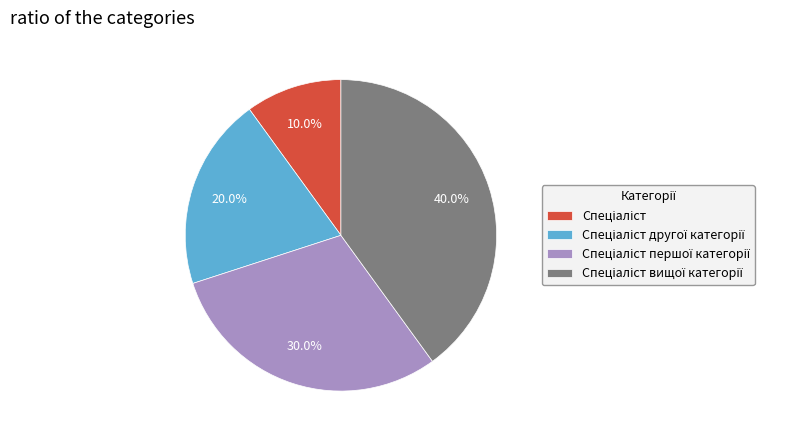

Is there a majority slice in this chart?

No